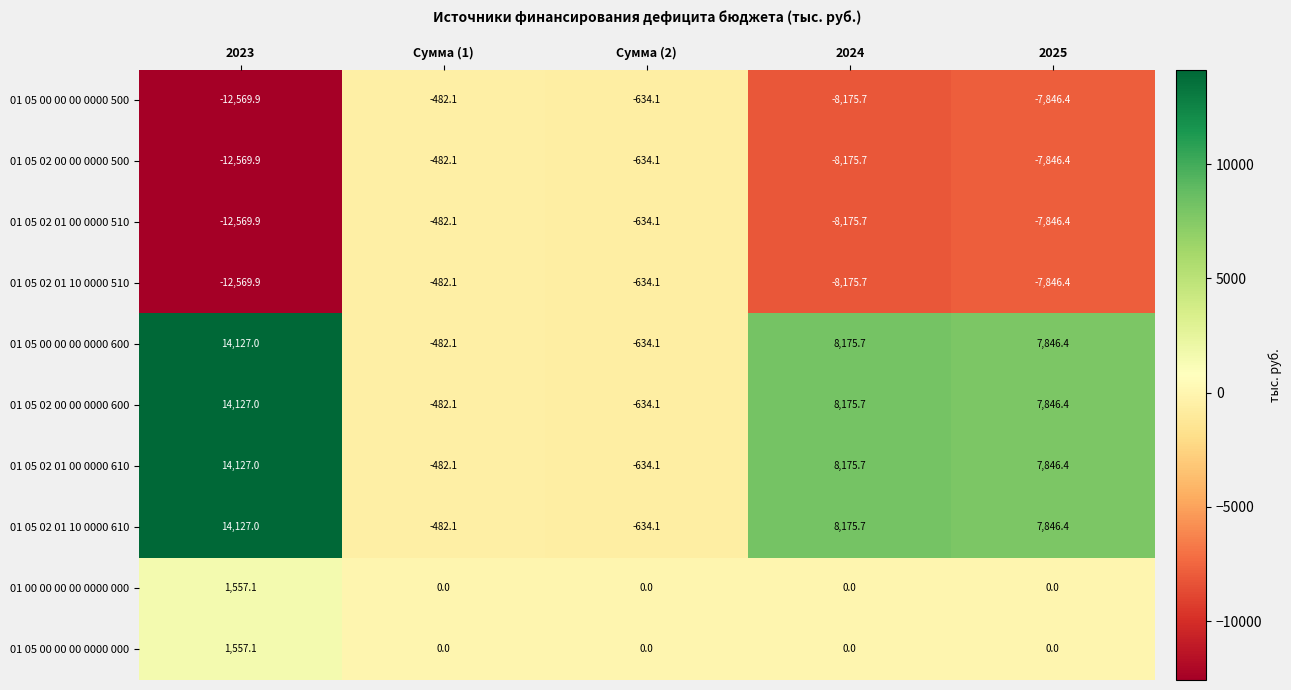

Which category has the lowest value across all series?

2023